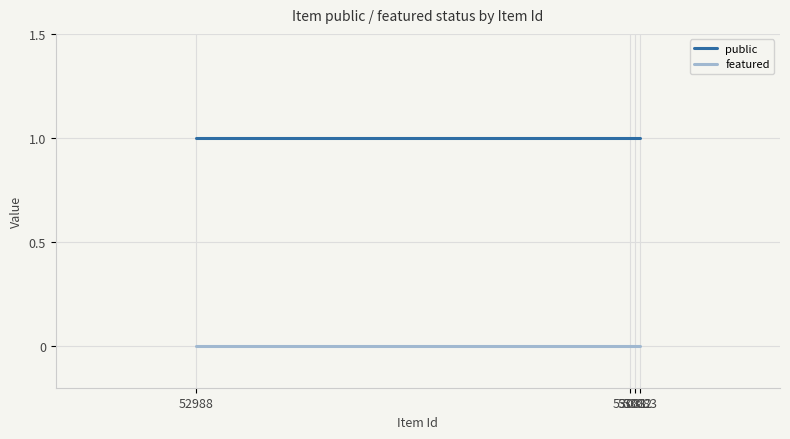

Which series has the largest total across all categories?

public